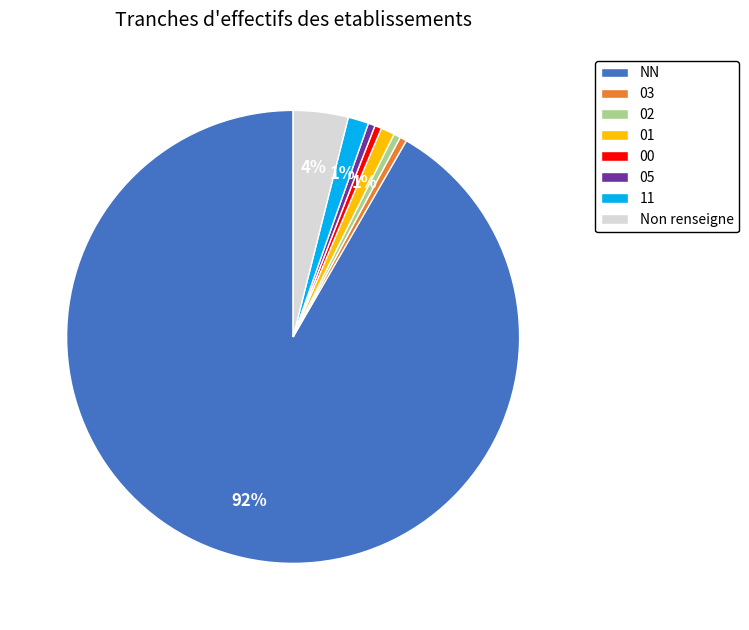

What is the largest slice in the pie chart?

NN